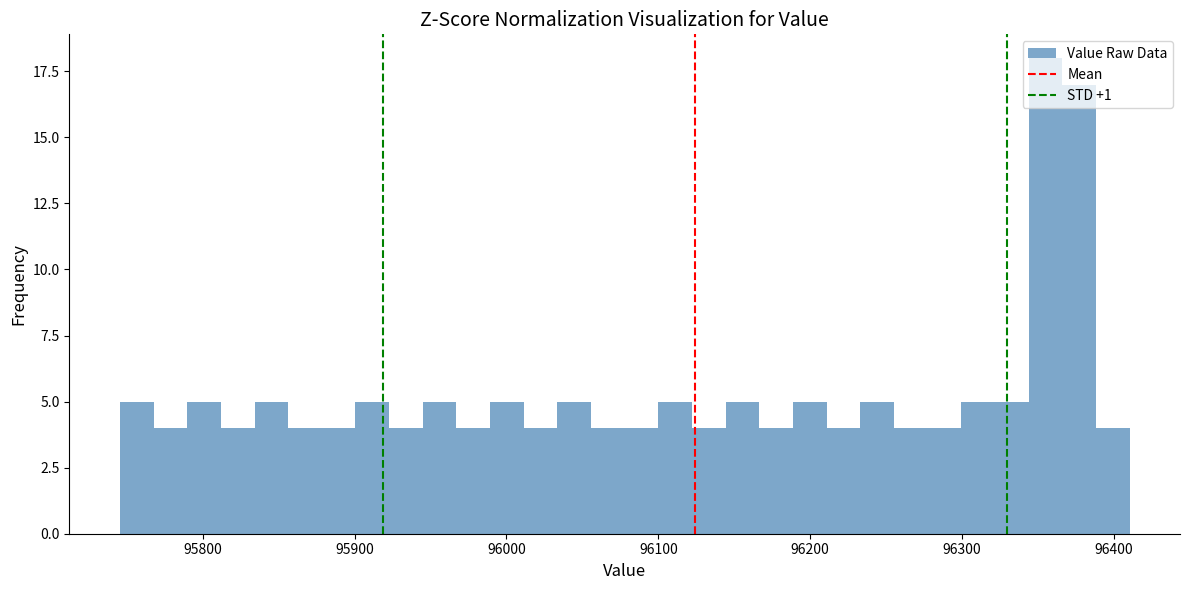

Around what value on the x-axis is the tallest bar? Give the approximate position of its centre, as read against the axis.

96360